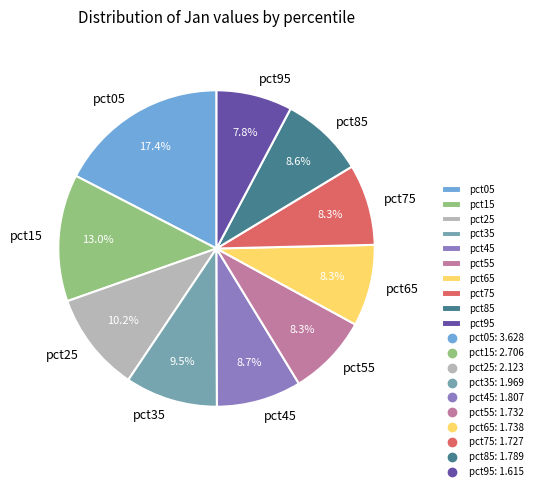

To the nearest percent, what percentage of the pie is pct55?

8%